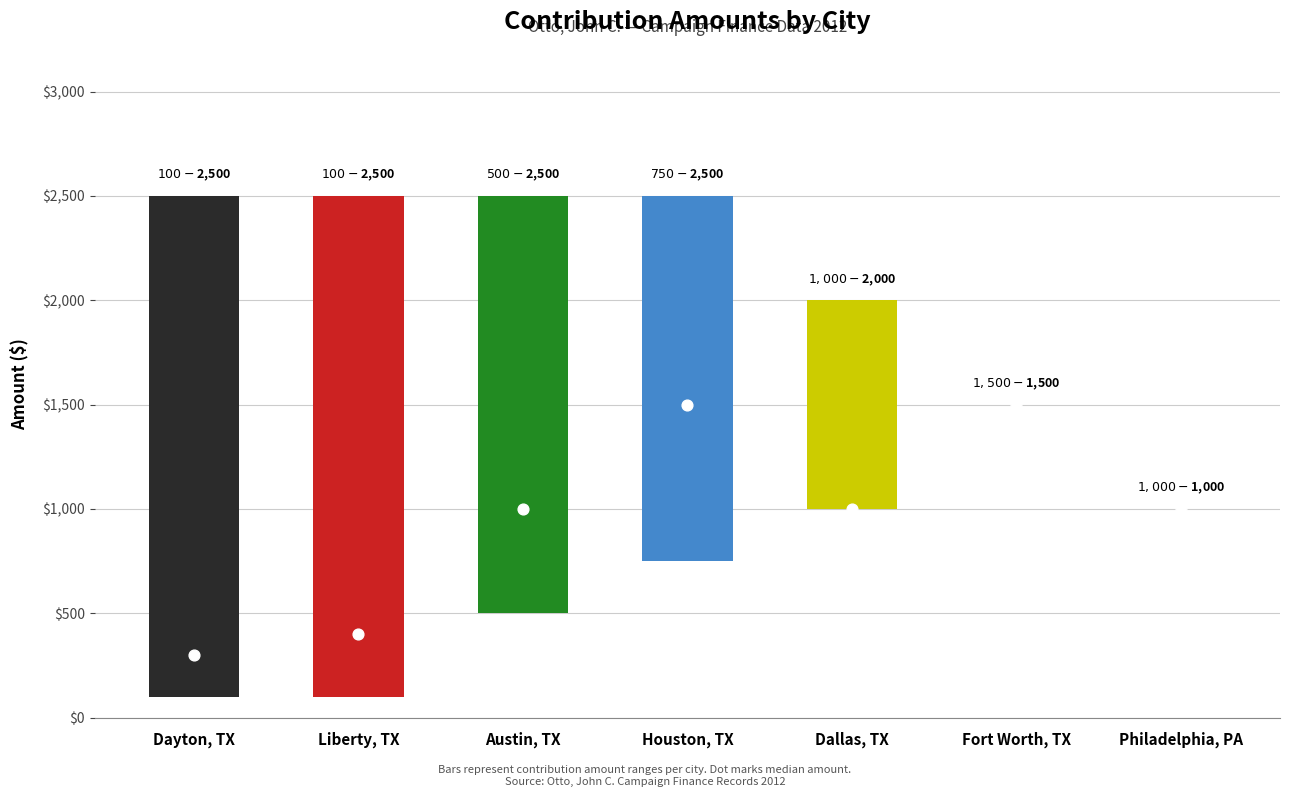

Which series has the largest total across all categories?

total_amount_high